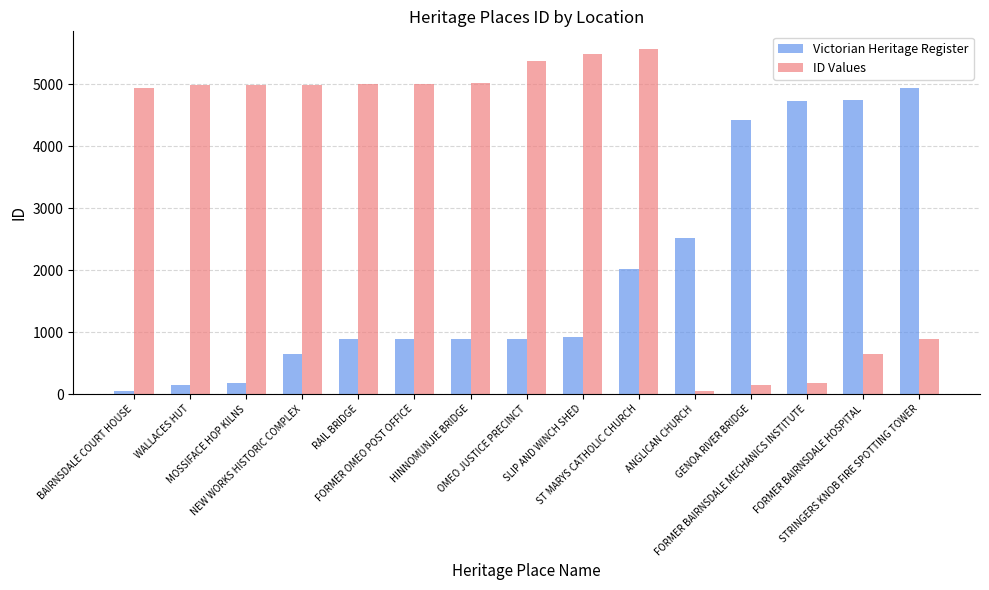

Is the value of ID Values at ST MARYS CATHOLIC CHURCH greater than the value of Victorian Heritage Register at STRINGERS KNOB FIRE SPOTTING TOWER?

Yes